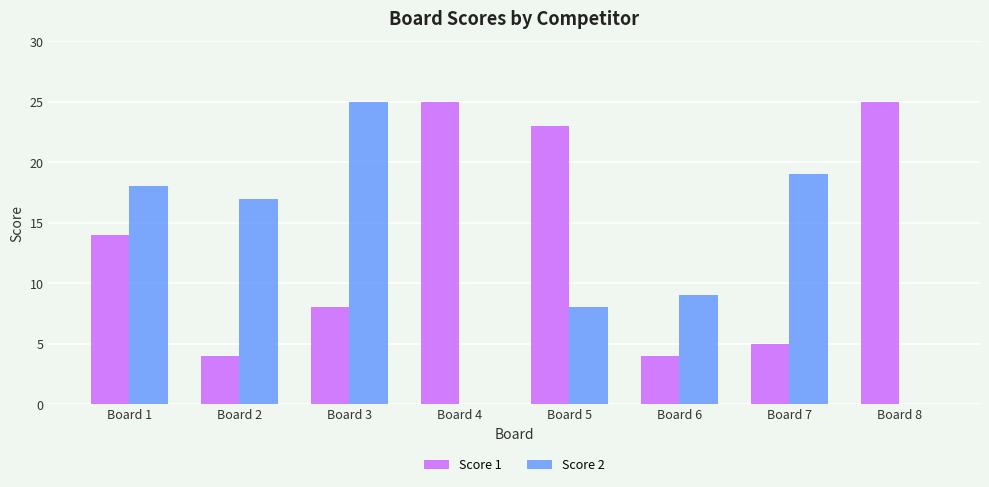

What is the greatest value displayed?

25